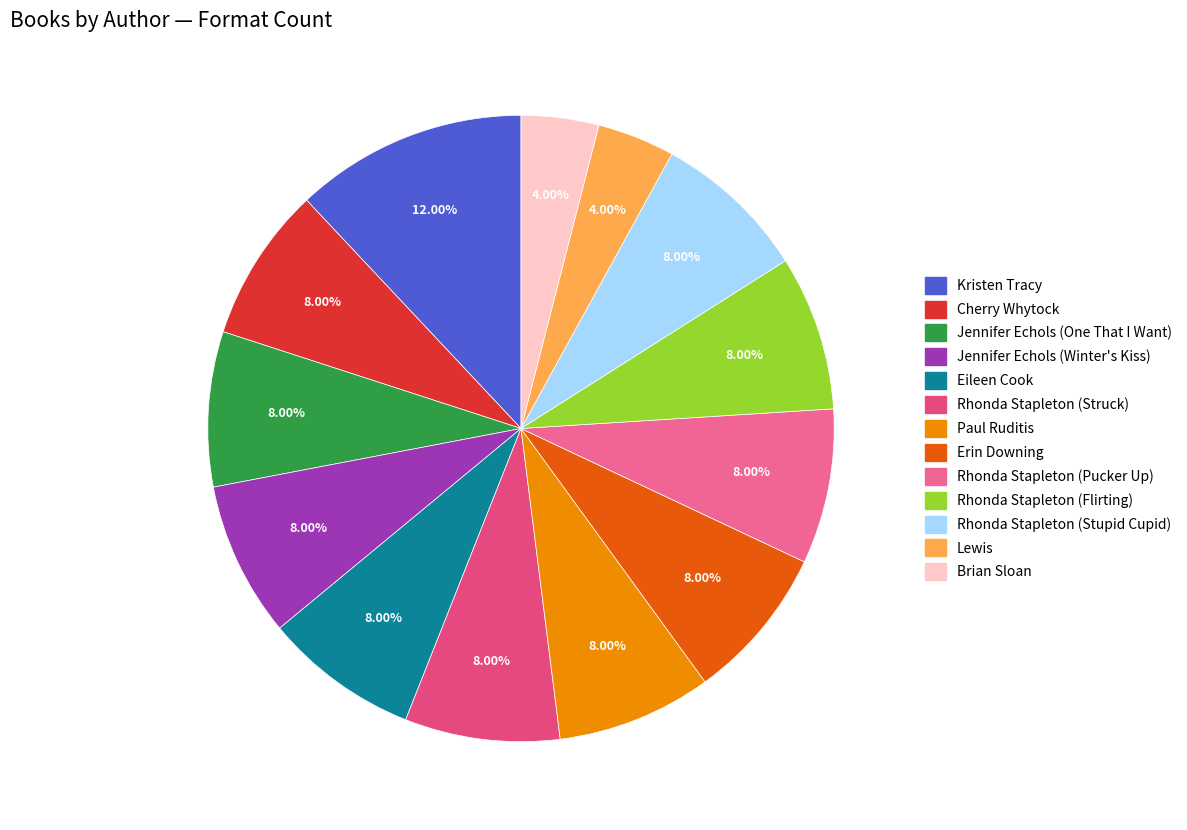

How many segments does this pie chart have?

13